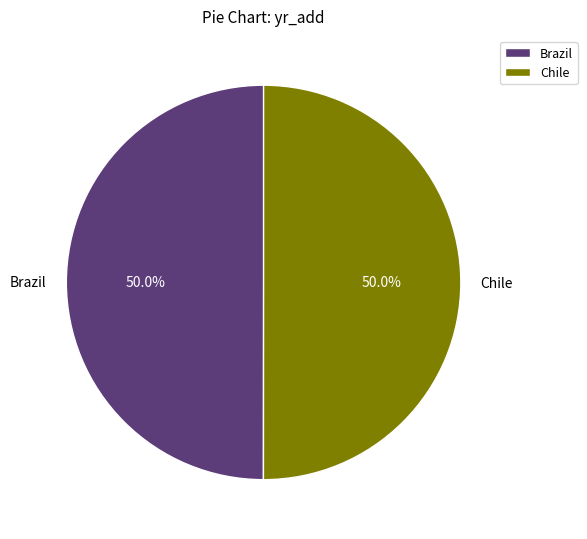

What is the ratio of the value at Brazil to the value at Chile?

1.0